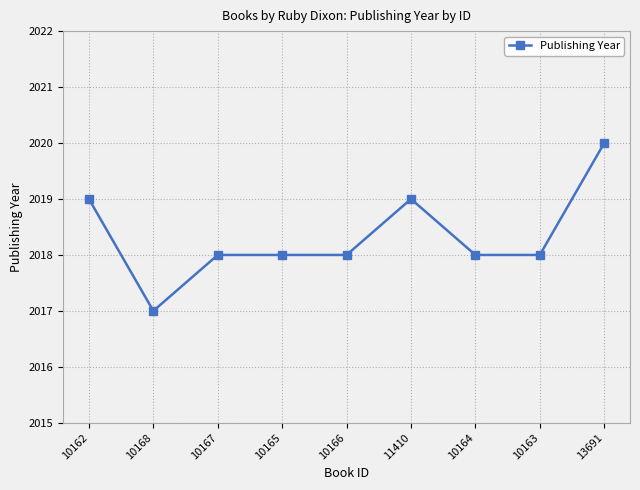

What is the label of the 4th point from the left?

10165